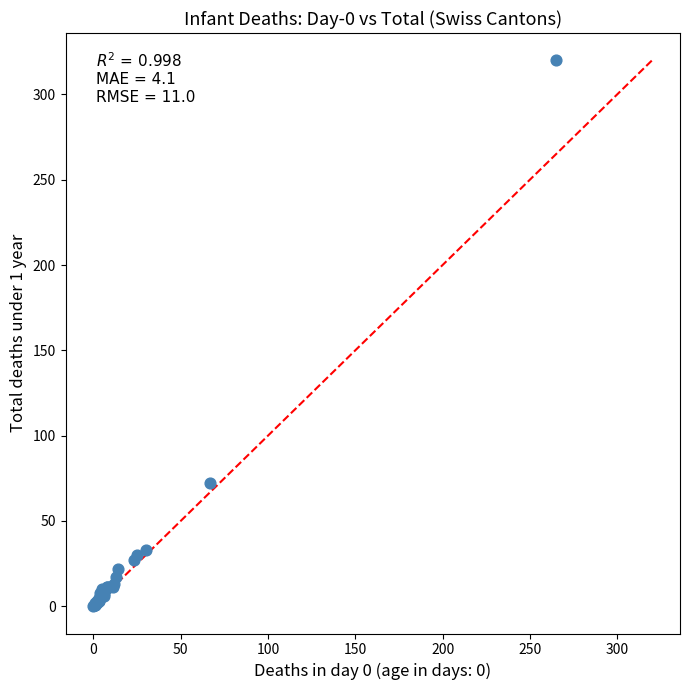

What Y value in the scatter plot is closest to 160?

72